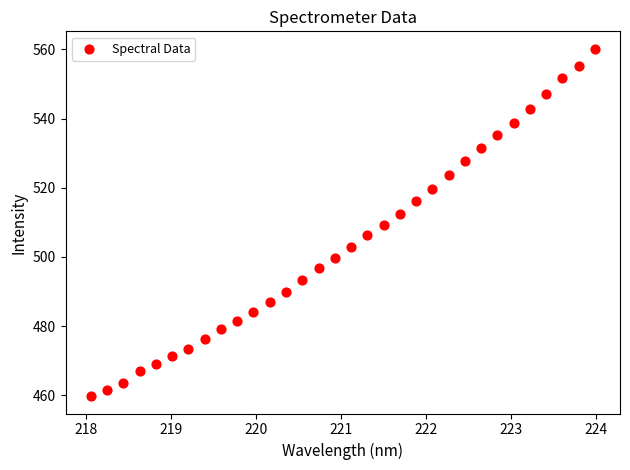

What is the range of Y values (max minus min)?

100.4